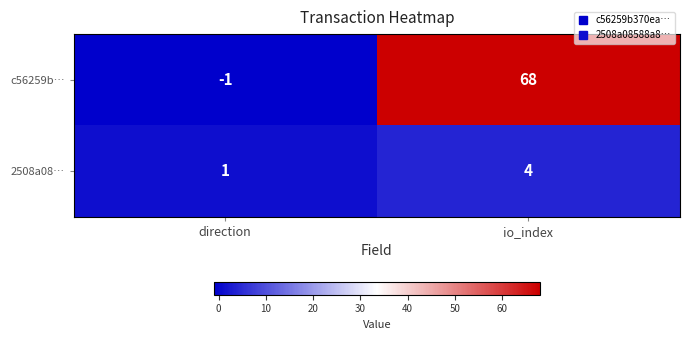

Reading left to right, what are all the values shown in this chart?

c56259b…: -1	68
2508a08…: 1	4